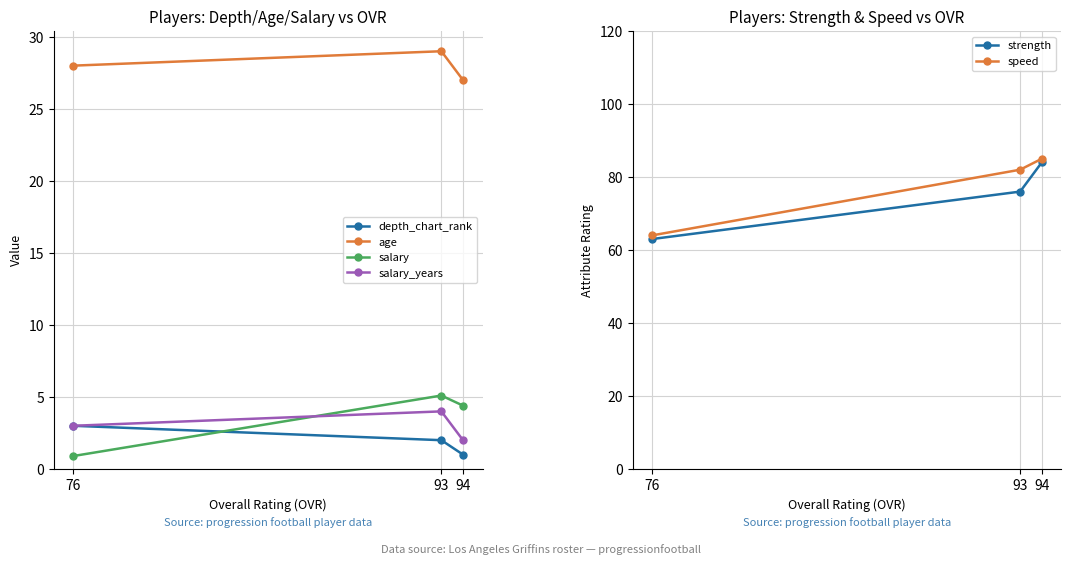

Where does the speed series first go above 82?

94